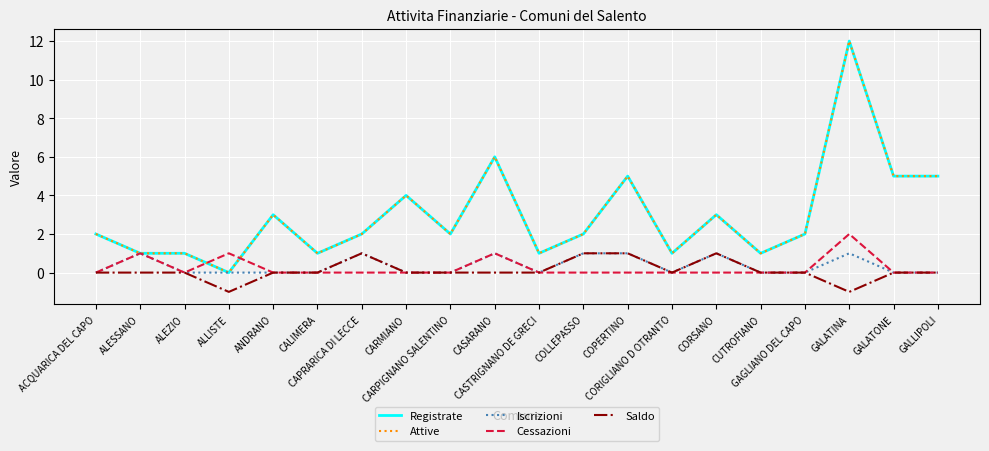

Does the chart display data point markers on the line(s)?

No